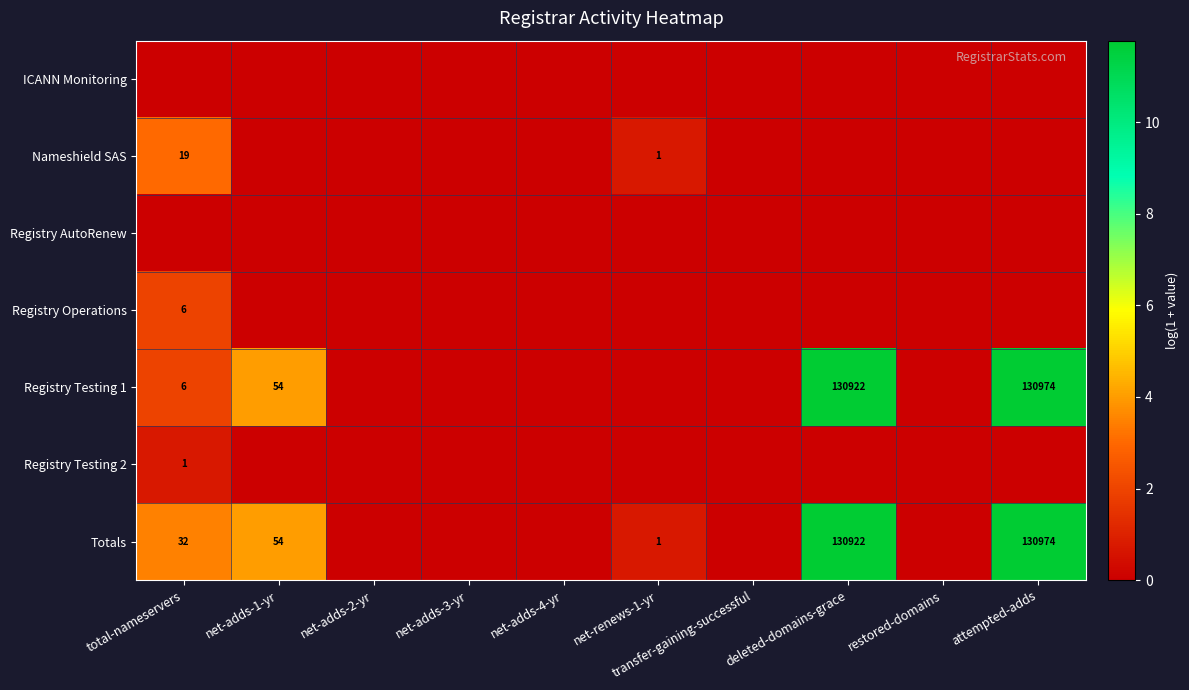

The Totals series shows 63815 at attempted-adds. True or false?

False